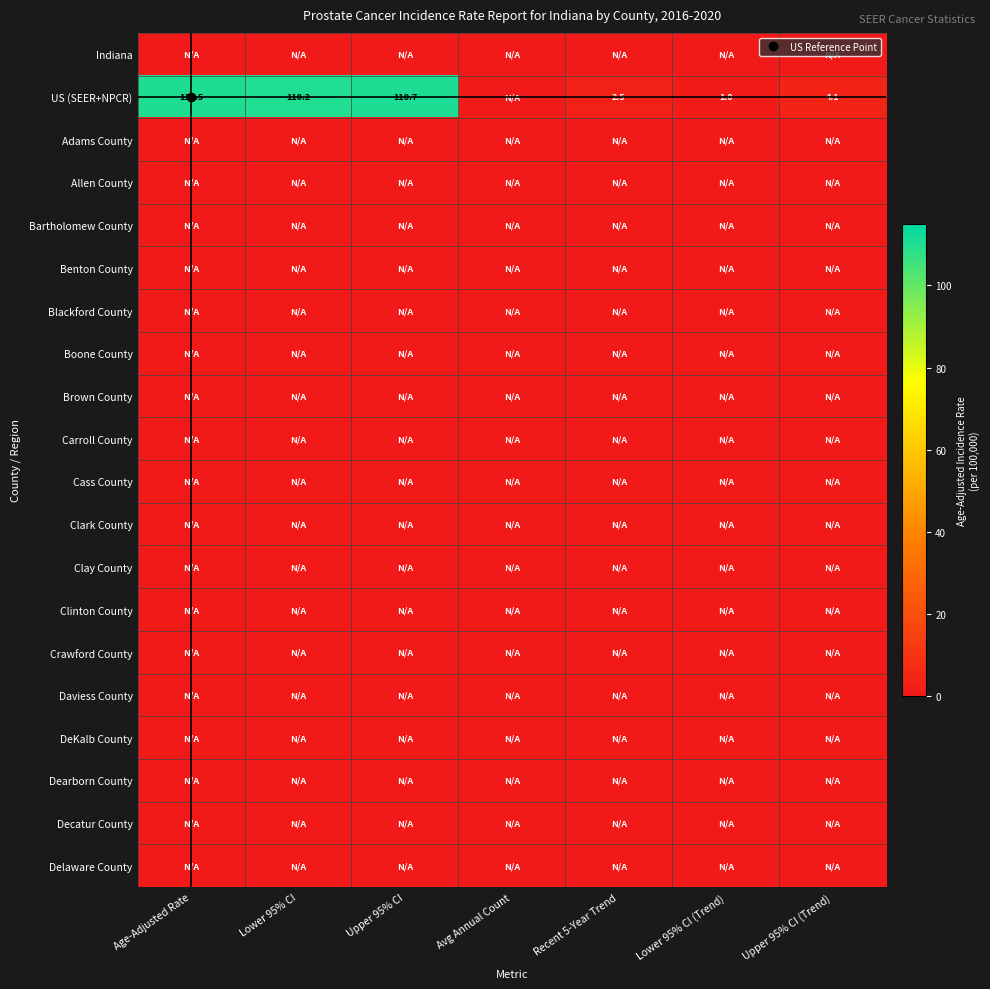

At how many categories does at least one series exceed 97?

3